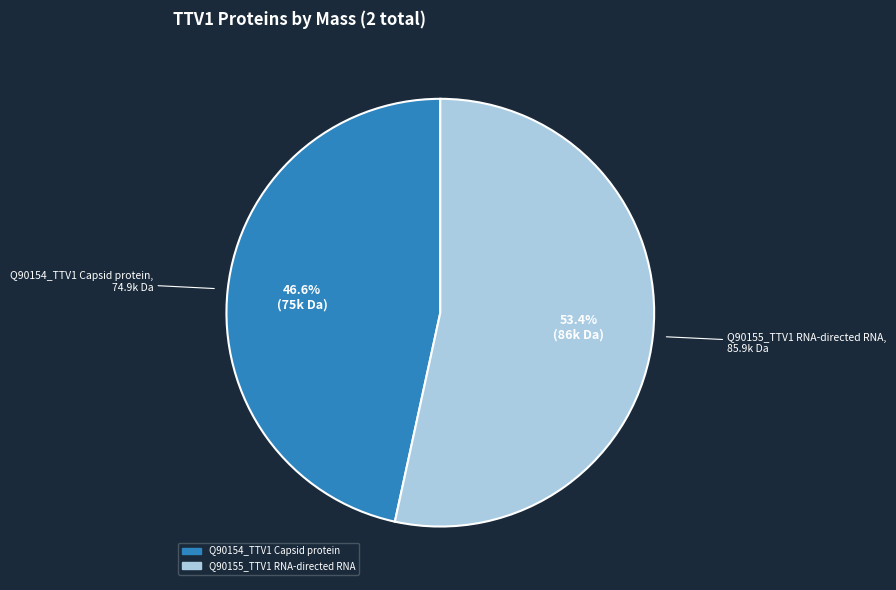

What is the total percentage of Q90154_TTV1 Capsid protein and Q90155_TTV1 RNA-directed RNA?

100.0%